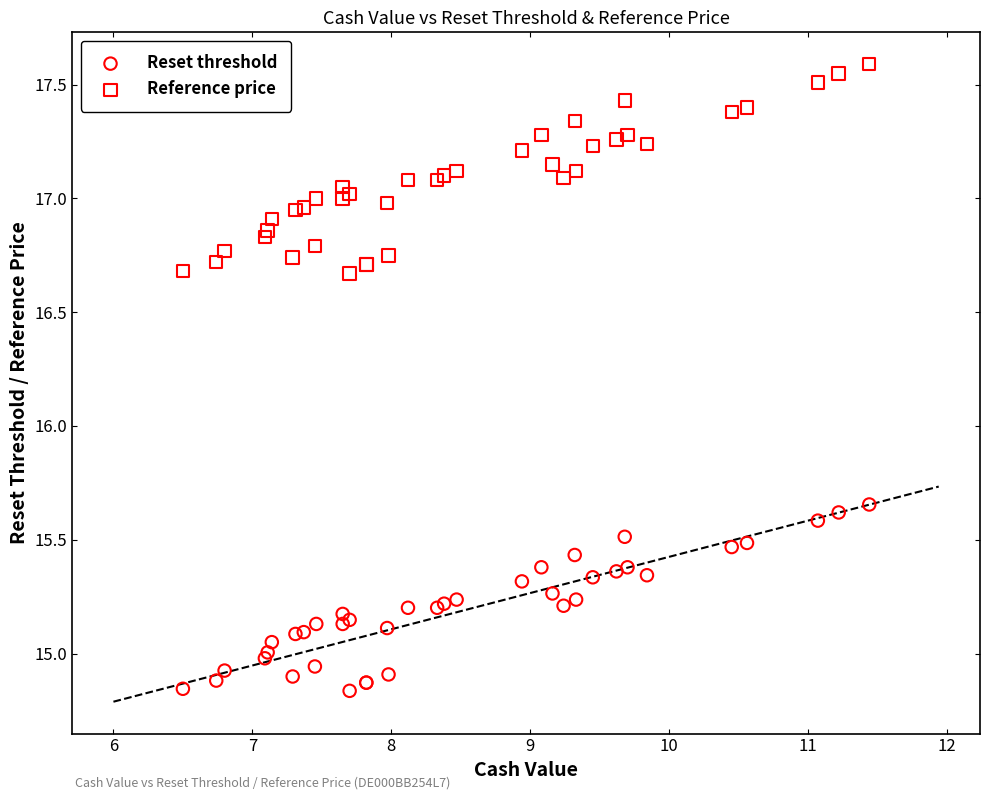

Which series reaches the maximum Y coordinate?

Reference price